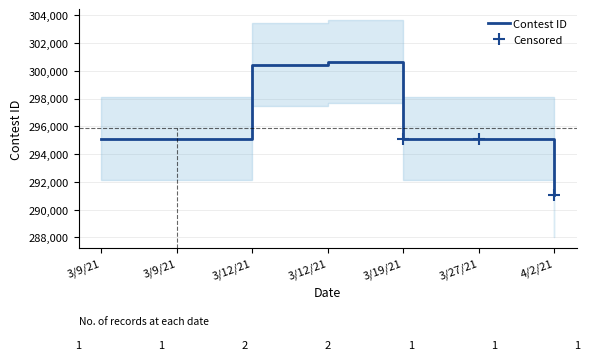

How many points are higher than both their immediate neighbors (excluding endpoints)?

1